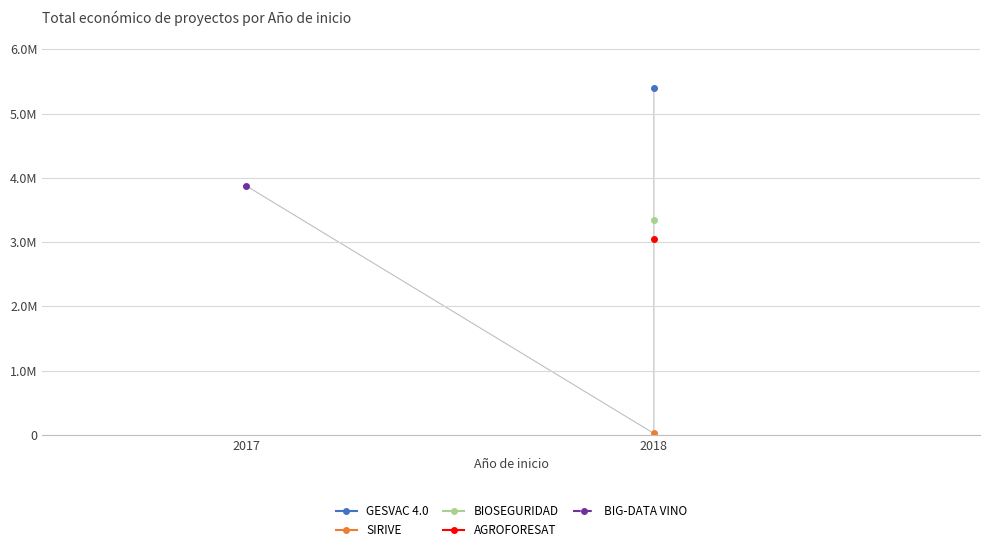

At which category does the chart reach its peak across all series?

2018